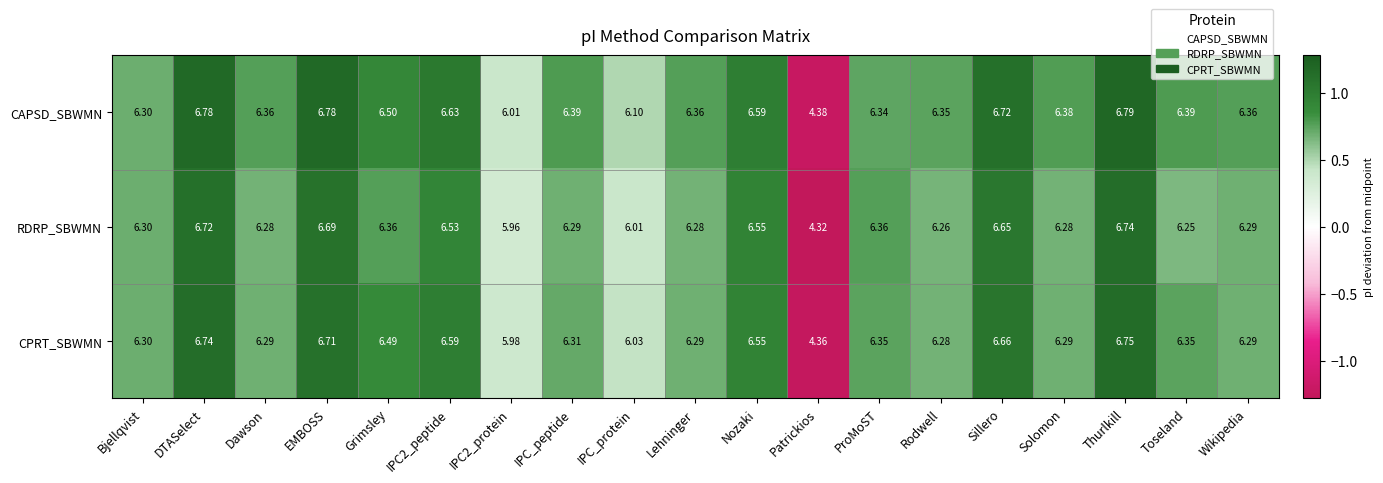

Is the value of CAPSD_SBWMN at Patrickios greater than the value of CPRT_SBWMN at ProMoST?

No